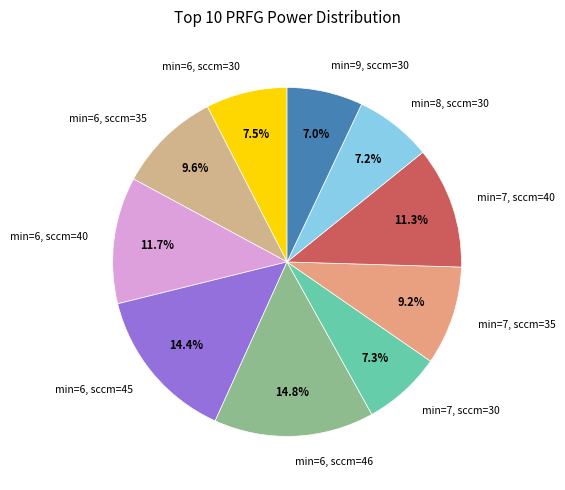

Rank the categories by value from highest to lowest.

min=6, sccm=46, min=6, sccm=45, min=6, sccm=40, min=7, sccm=40, min=6, sccm=35, min=7, sccm=35, min=6, sccm=30, min=7, sccm=30, min=8, sccm=30, min=9, sccm=30